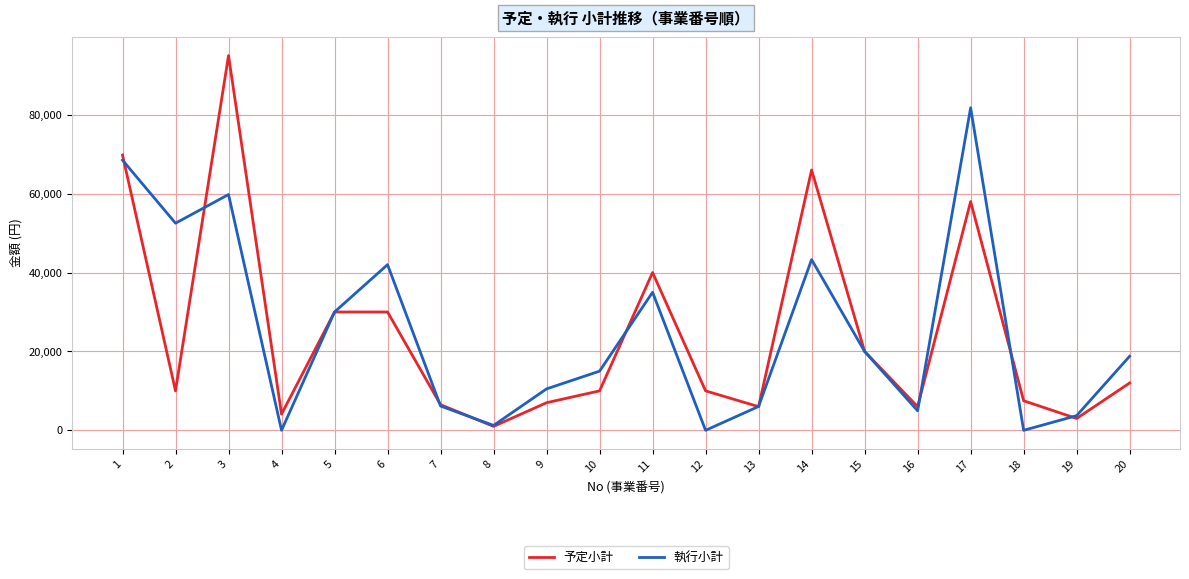

At which label does 執行小計 first exceed 18780?

1